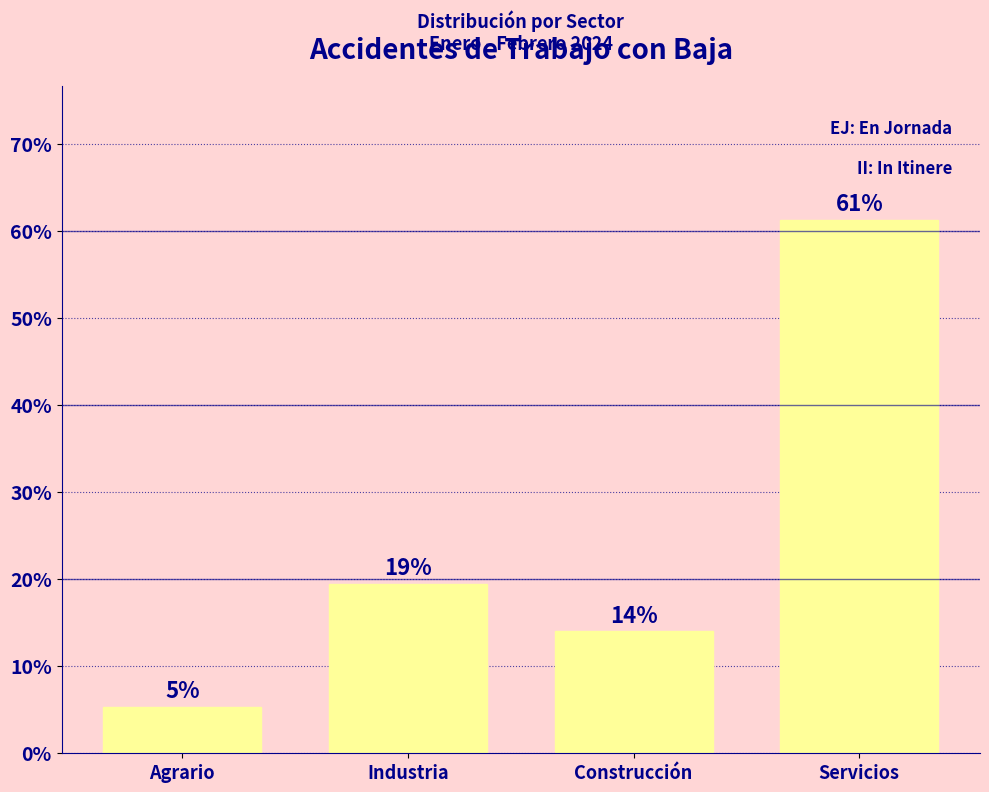

Between Servicios and Construcción, which is larger?

Servicios